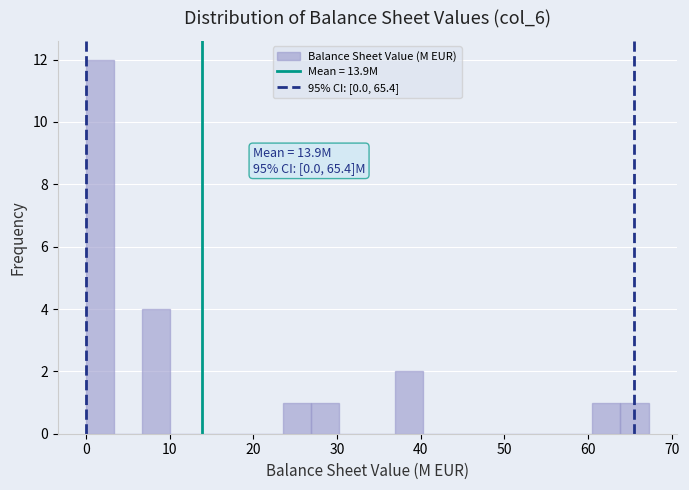

Read against the x-axis, roughly where is the centre of the tallest bar?

2